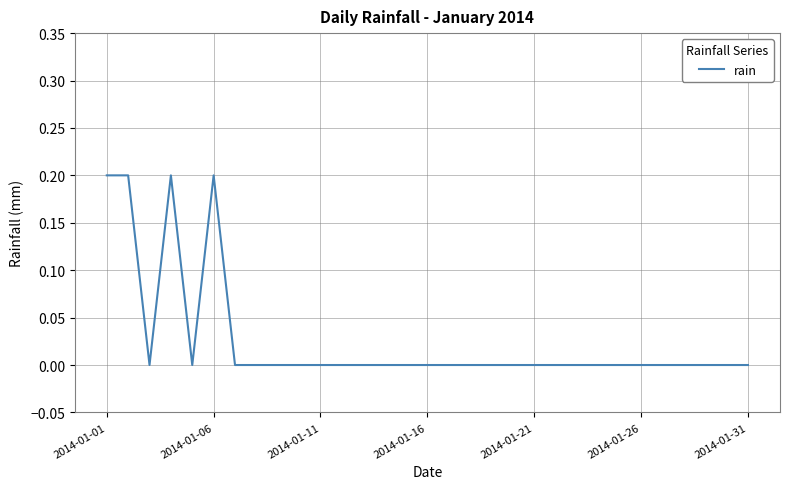

What is the greatest value displayed?

0.2